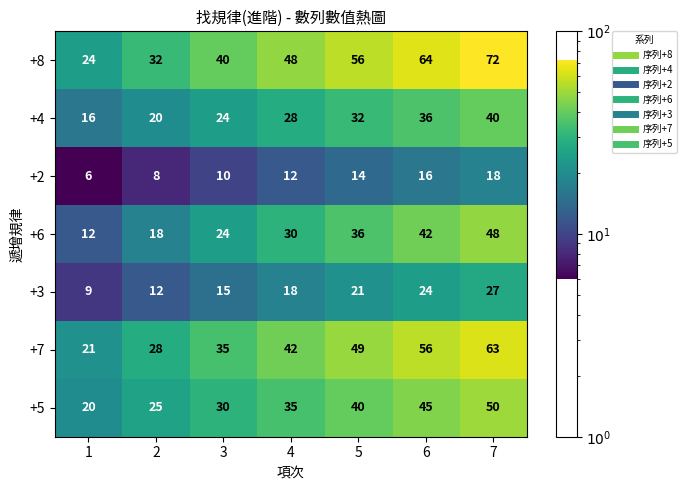

At how many categories does at least one series exceed 65?

1